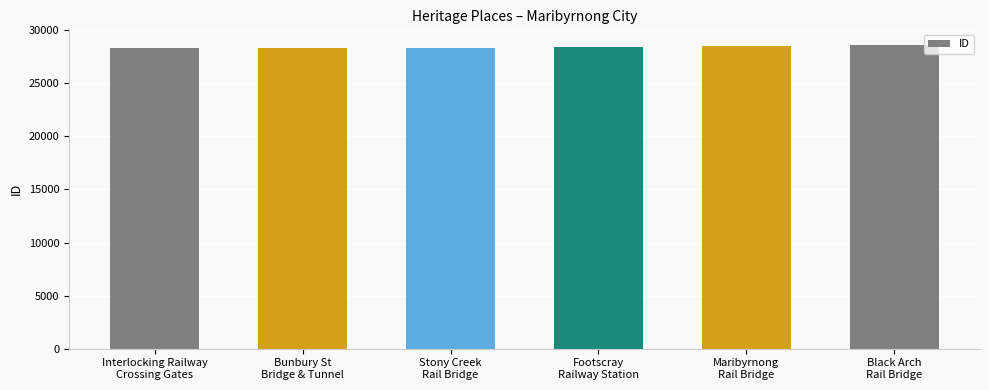

What is the difference between the maximum and minimum values?

311